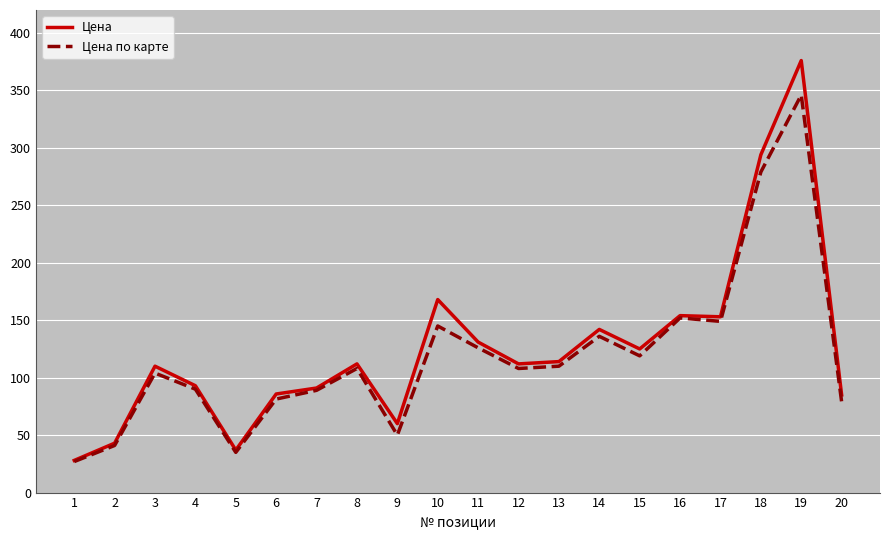

The Цена series shows 47.3 at 4. True or false?

False